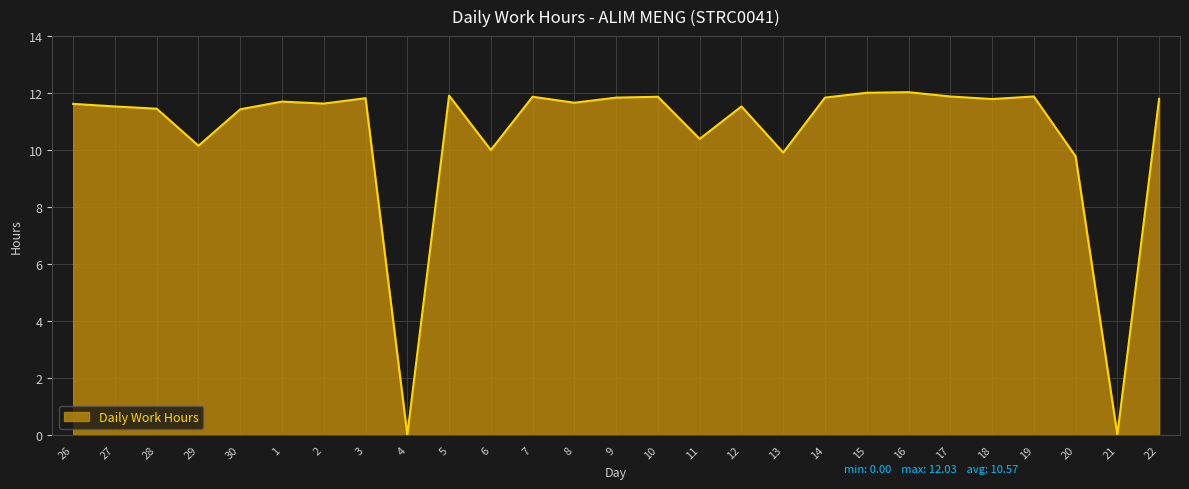

Where does the data first go above 11?

26